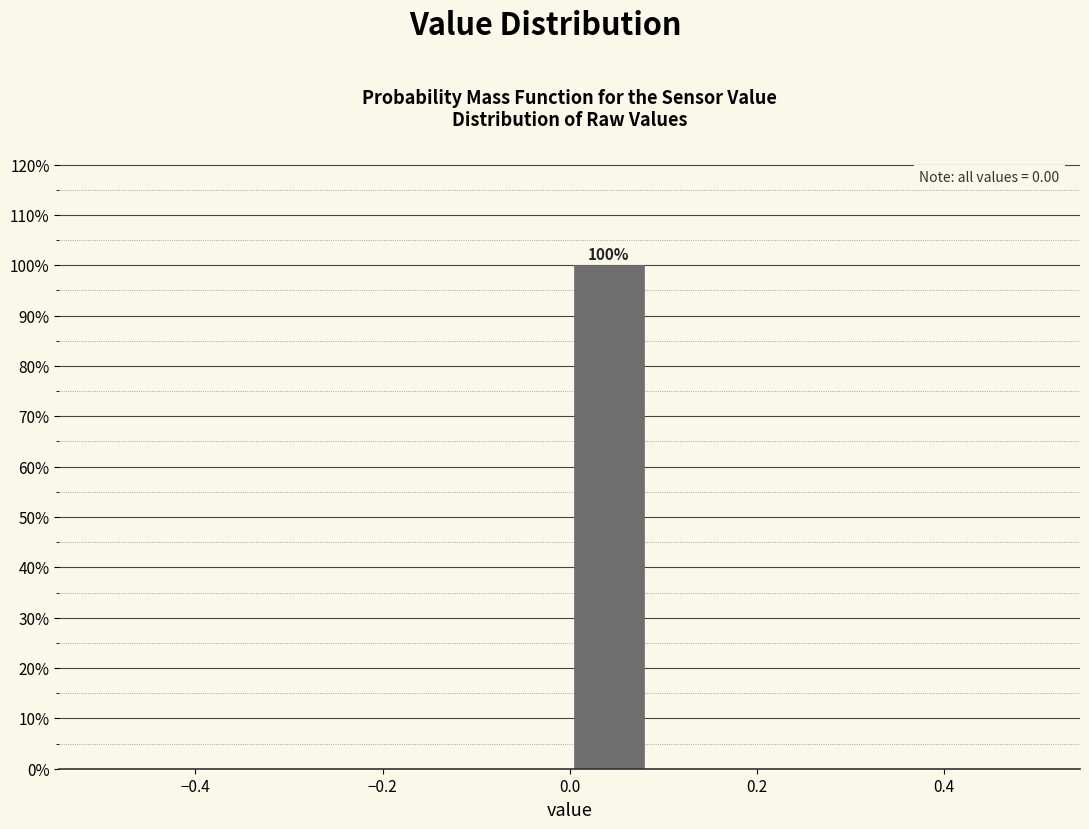

Over which range of the x-axis is the bar tallest?

0.00 to 0.08